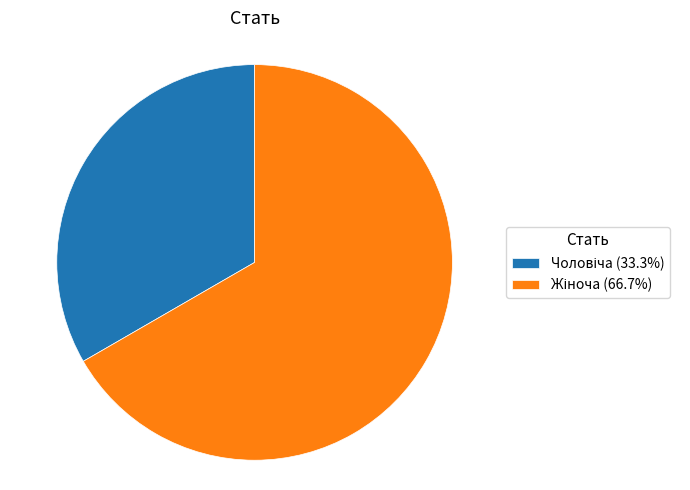

Is there any slice that represents more than half of the pie?

Yes